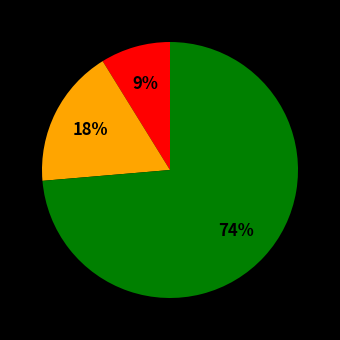

To the nearest percent, what is the average slice percentage?

33%